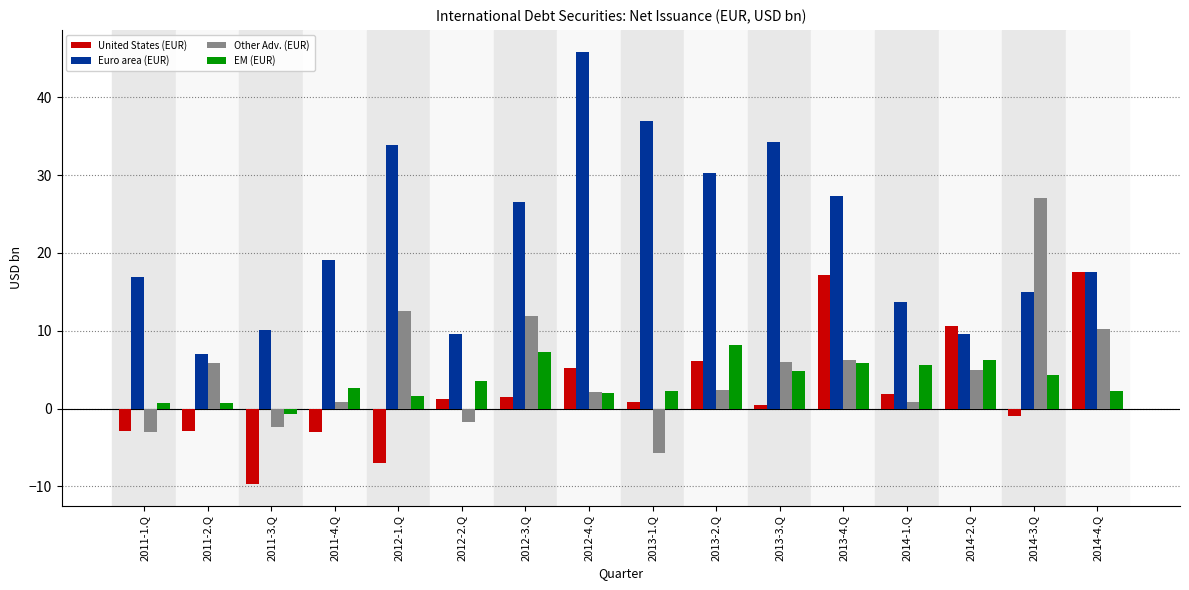

True or false: Other Adv. (EUR) has a value of 10.2 at 2014-4.Q.

True